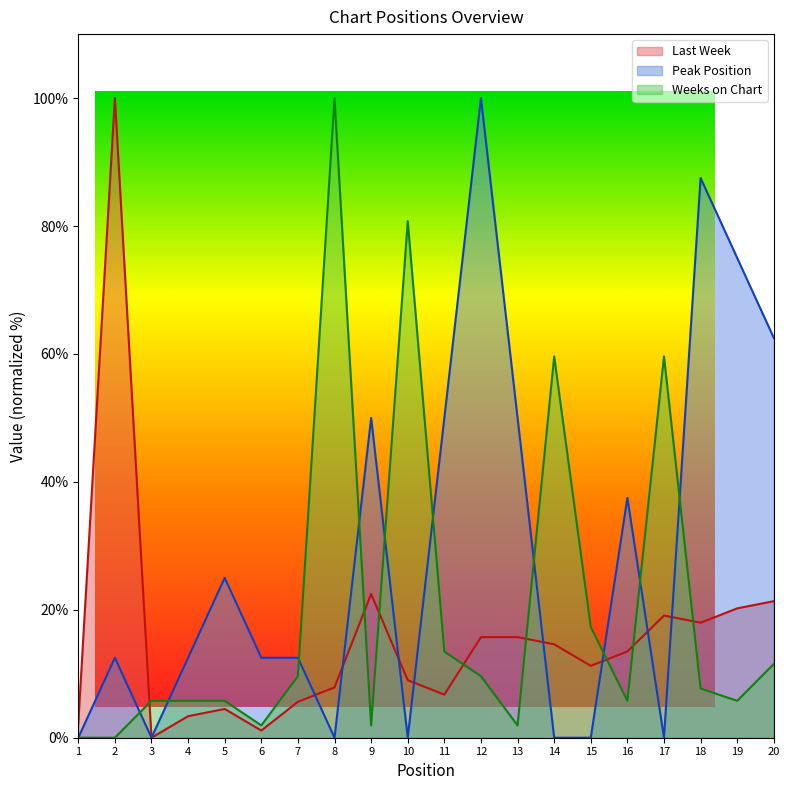

Which category has the lowest value in the Weeks on Chart series?

1